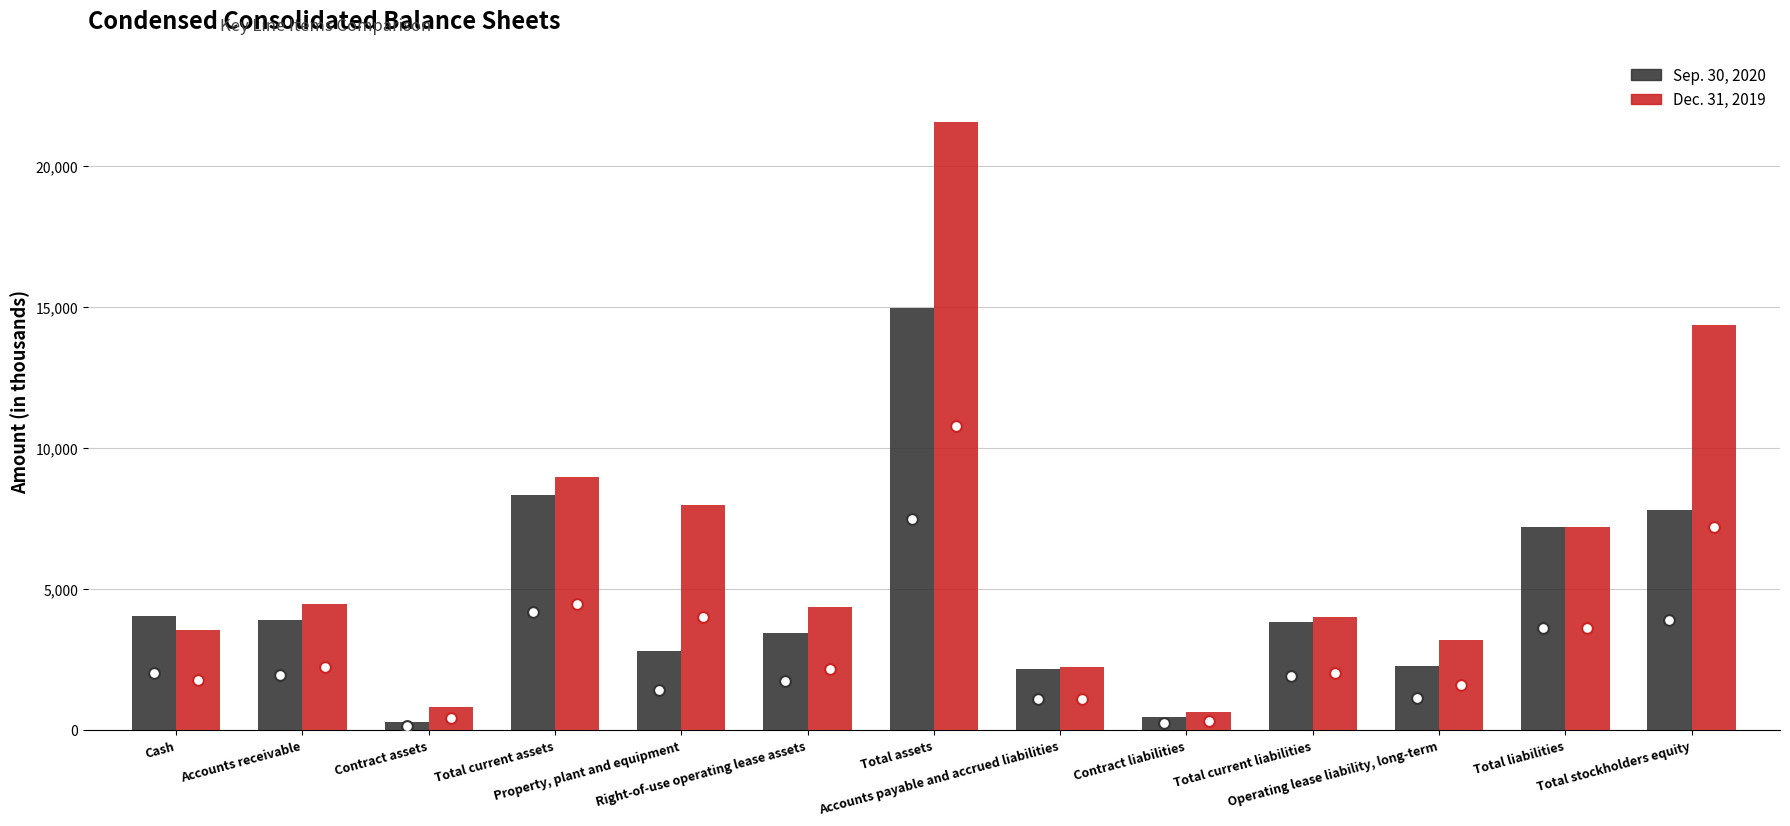

At how many categories does at least one series exceed 20860?

1